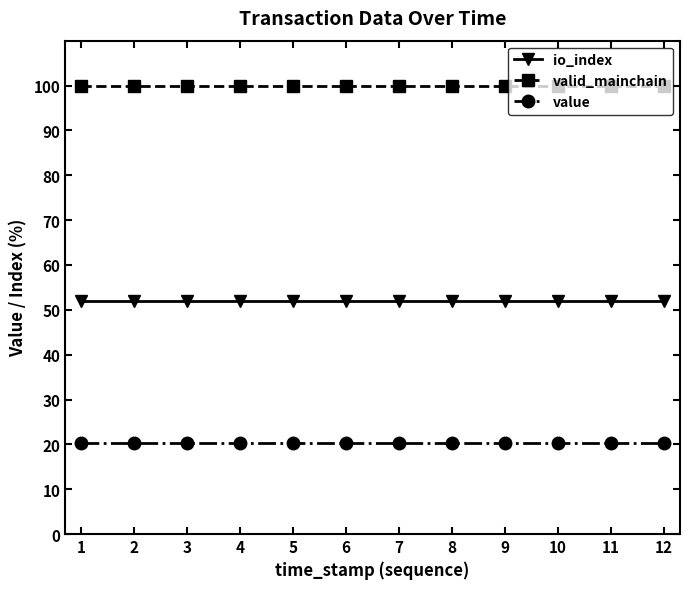

Is this an area chart (filled region under the line)?

No